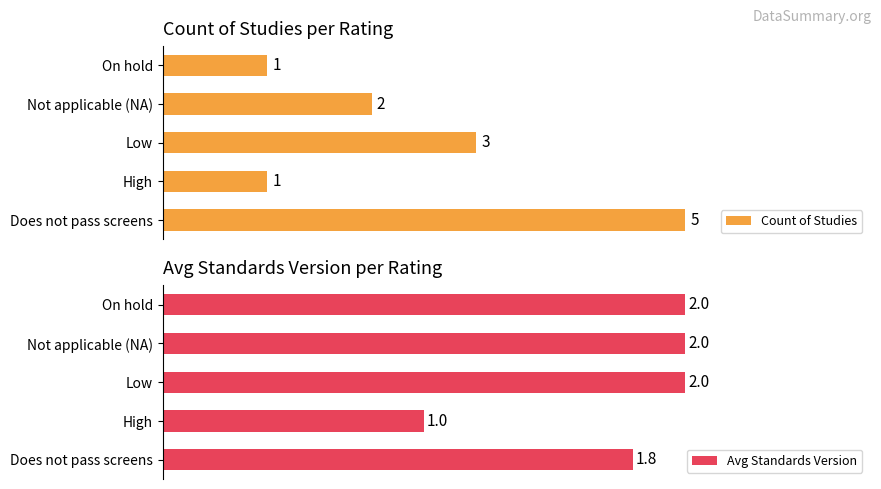

At which label does Count of Studies reach its peak?

Does not pass screens